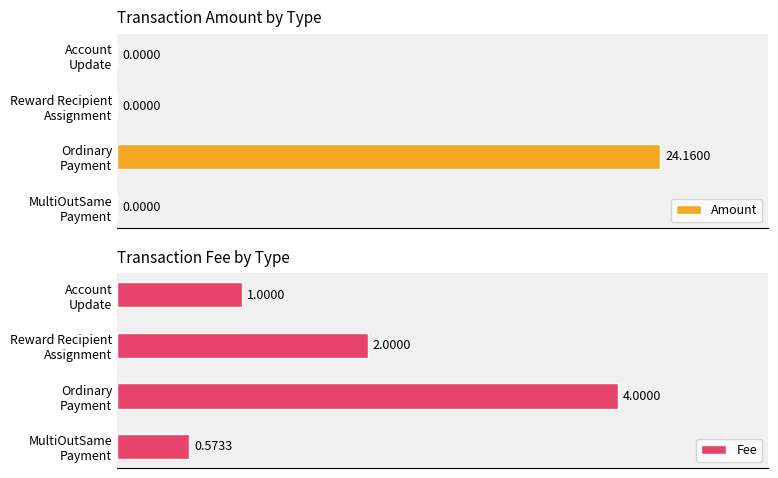

Is the value of Amount at MultiOutSame Payment greater than the value of Fee at MultiOutSame Payment?

No